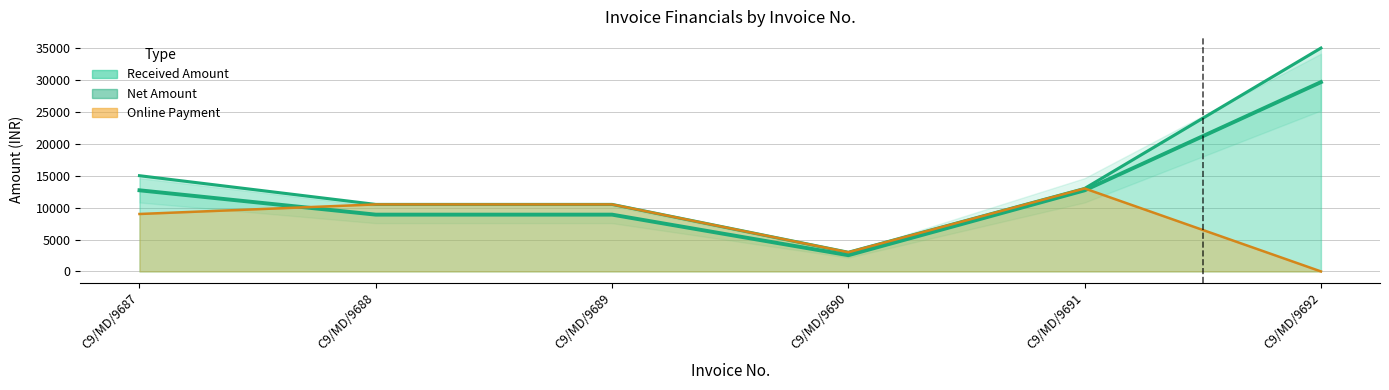

Count the number of categories in the chart.

6